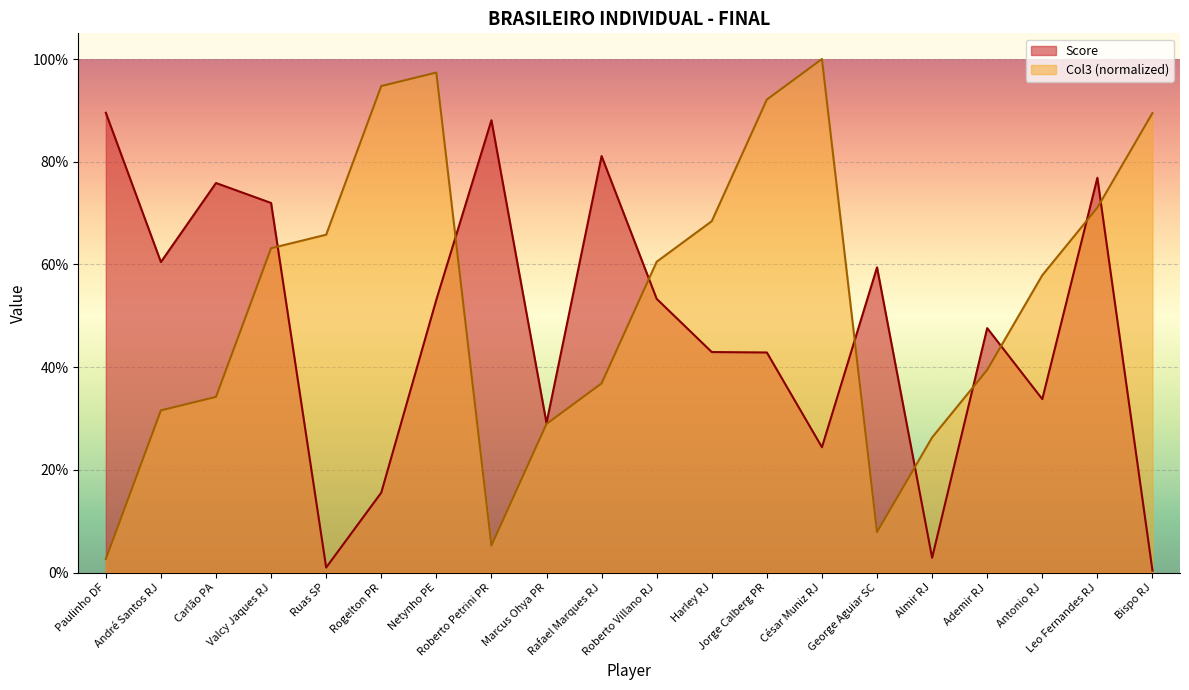

What is the approximate value of Score at Rogelton PR?

0.2